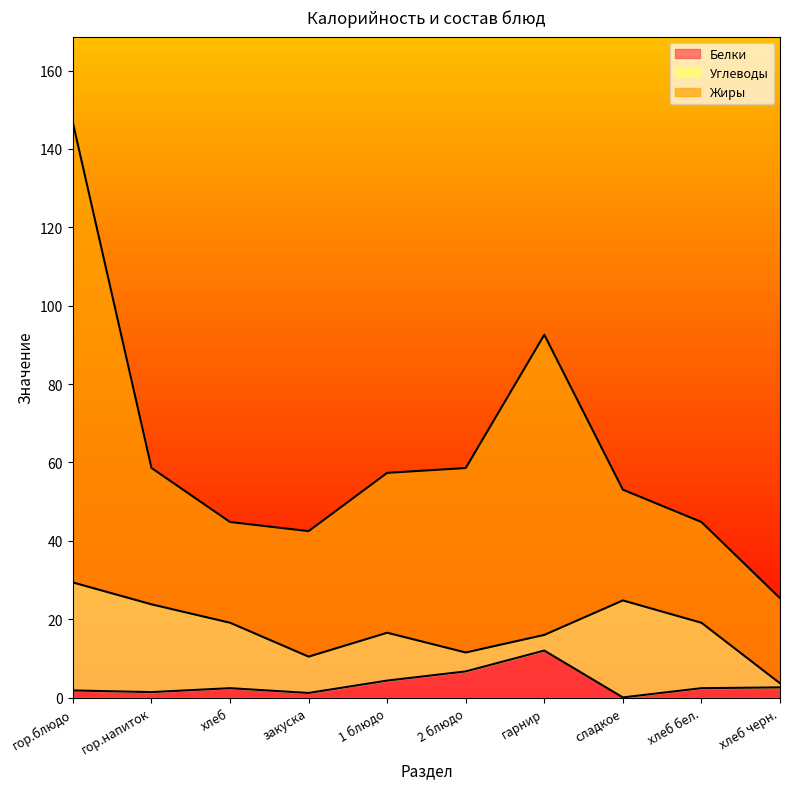

At which category does the chart reach its minimum across all series?

сладкое